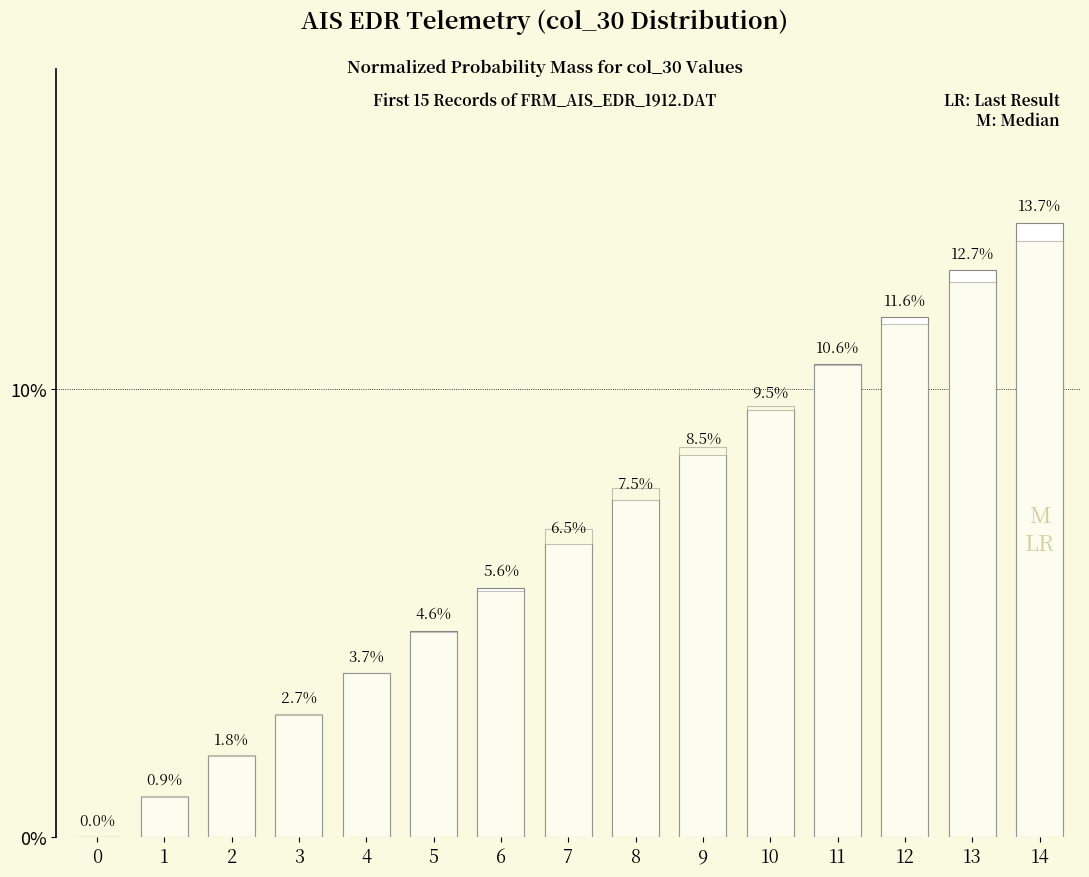

What is the sum of the col_30 values at 0 and 11?

0.1